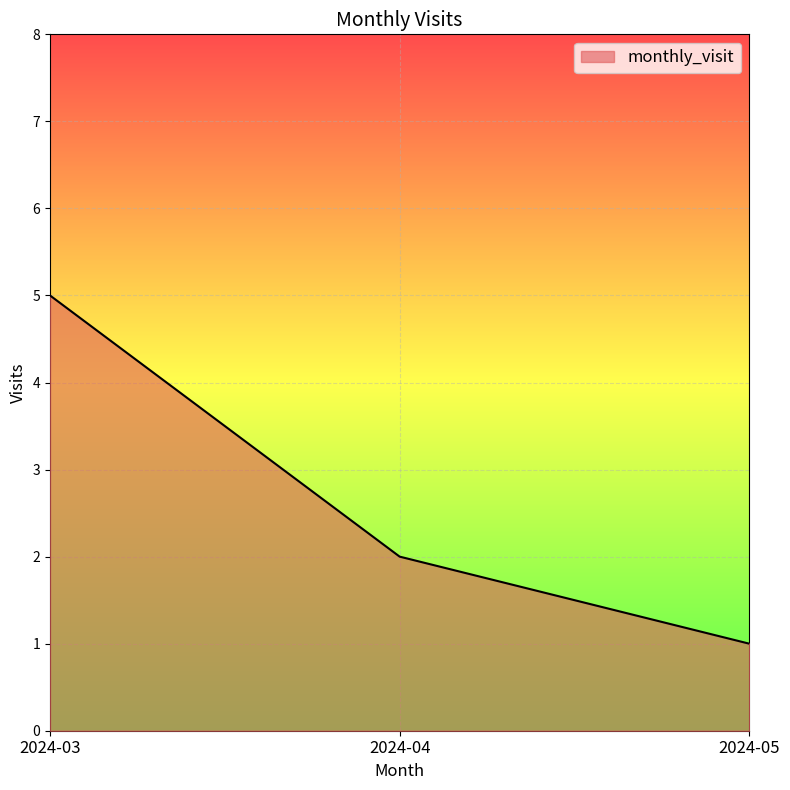

Is it true that the value at 2024-04 is 2?

True